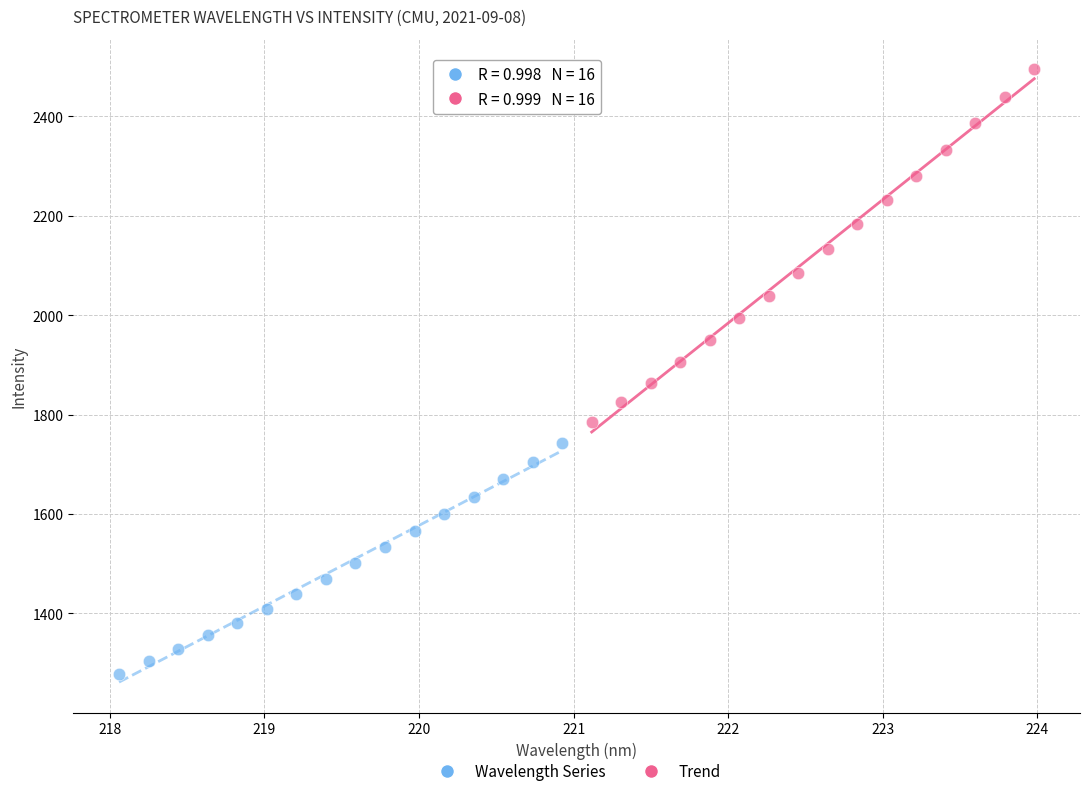

Which series has the largest Y range (max minus min)?

Trend